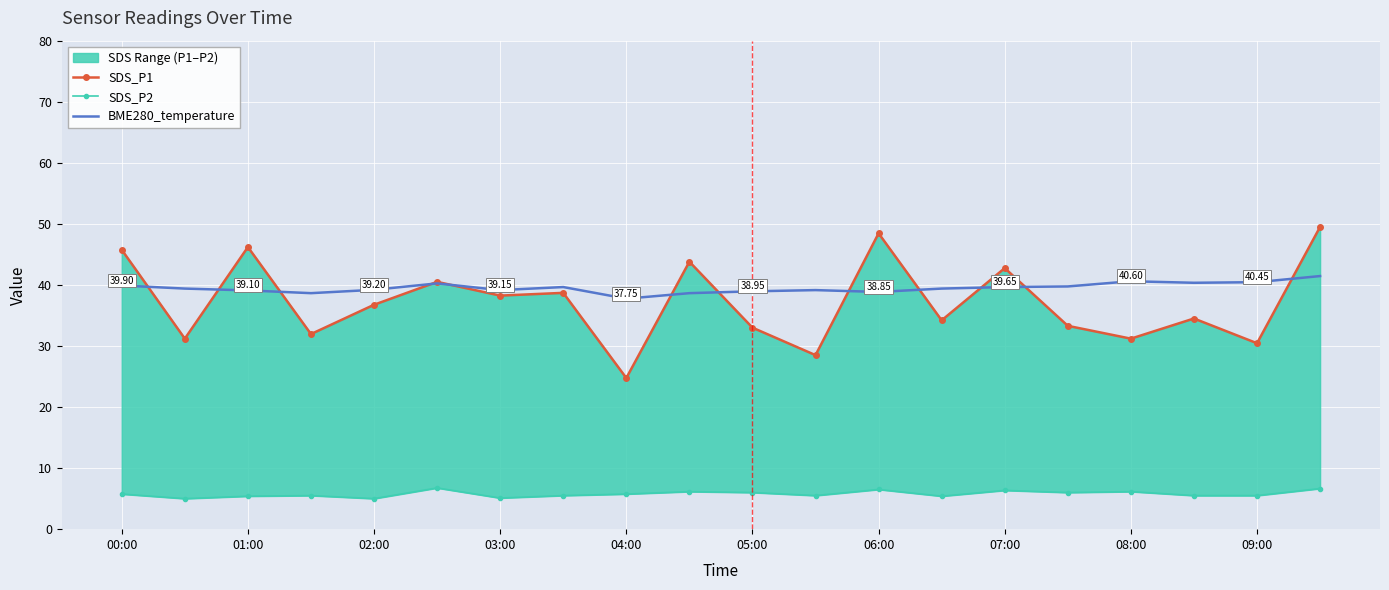

What is the minimum value shown in the chart?

5.0